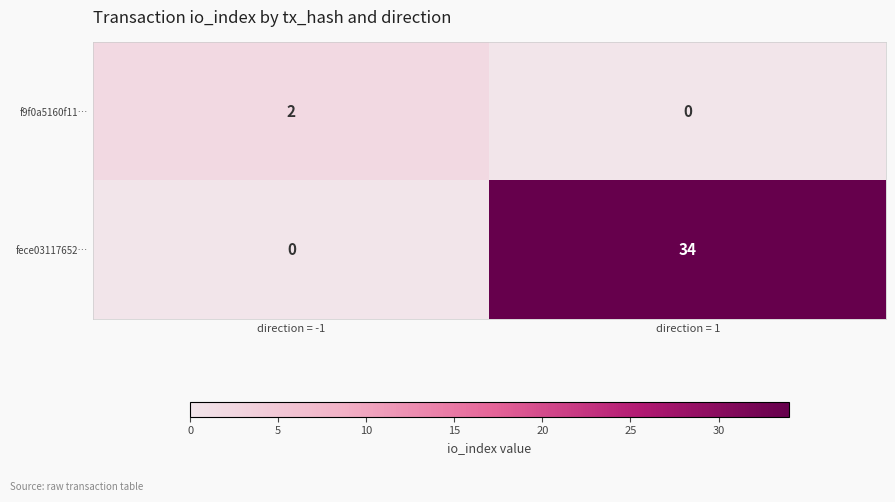

Reading left to right, what are all the values shown in this chart?

f9f0a5160f11…: 2	0
fece03117652…: 0	34